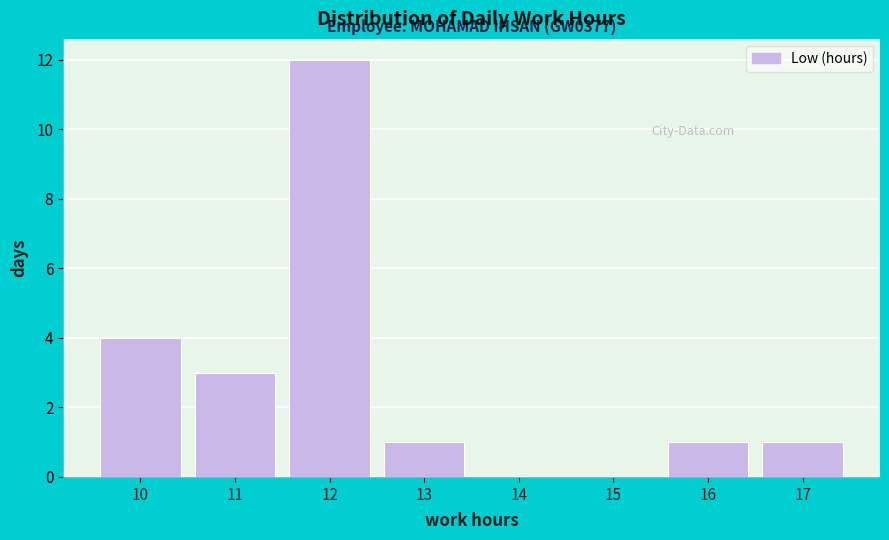

Which range on the x-axis has the tallest bar?

11.5 to 12.5